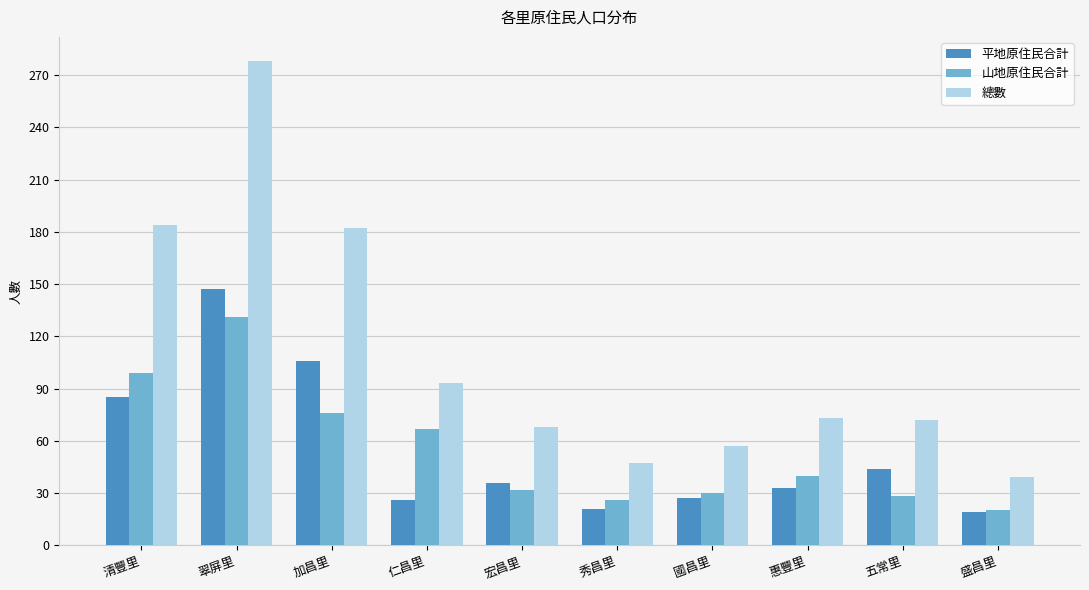

How many values in the 山地原住民合計 series are below 40?

5